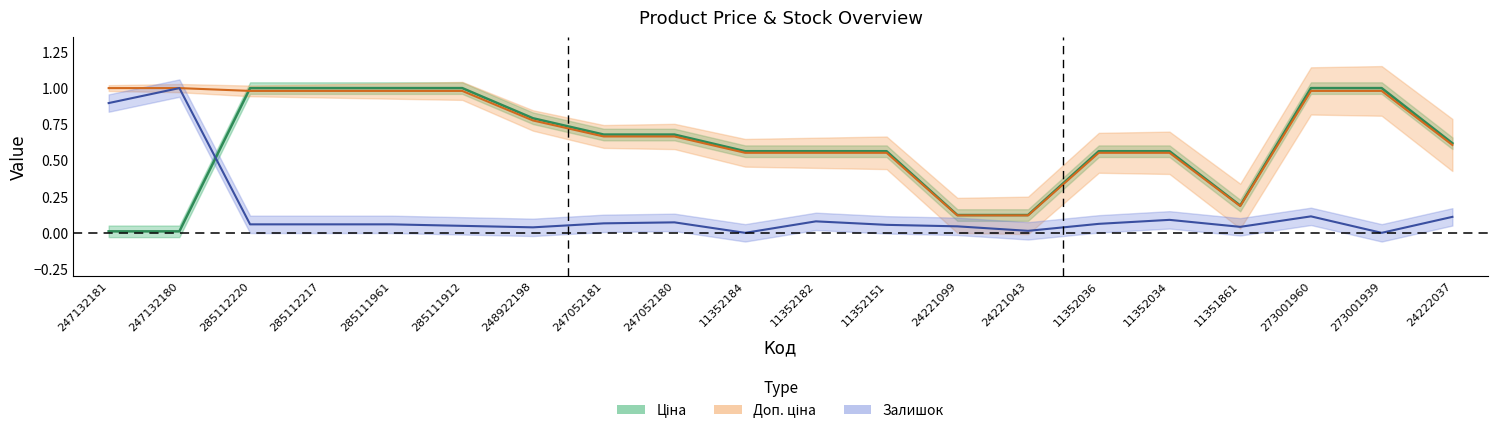

How many lines are shown in the chart?

3